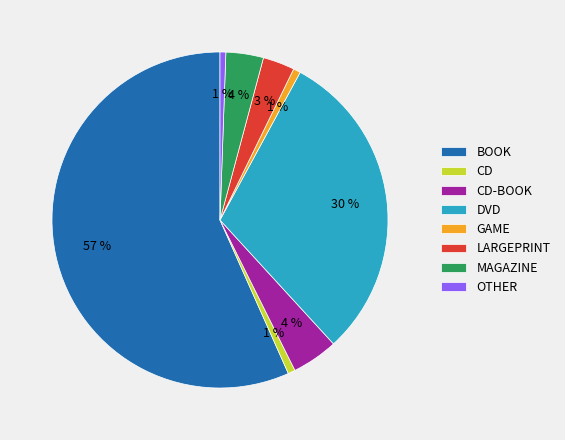

The CD-BOOK slice represents 14% of the pie. True or false?

False